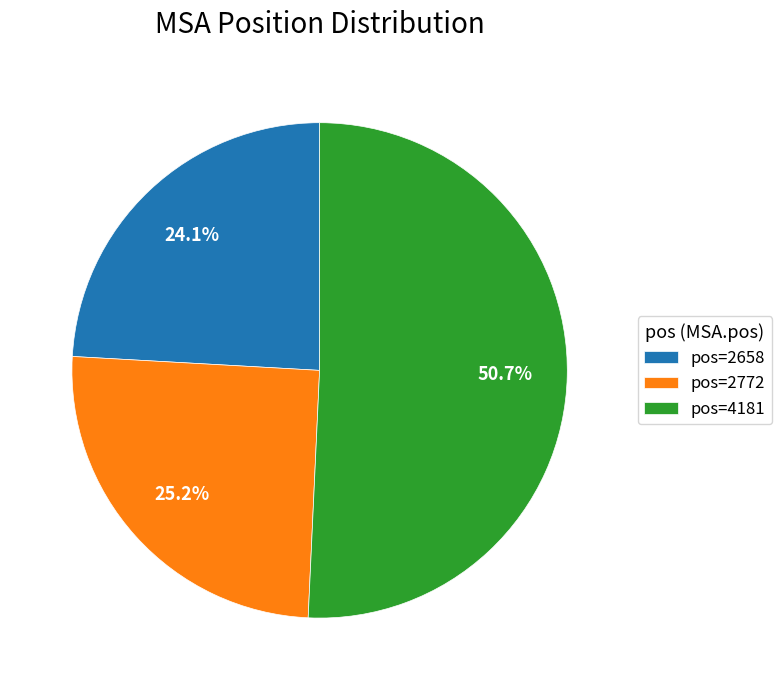

Count the number of slices in the pie.

3